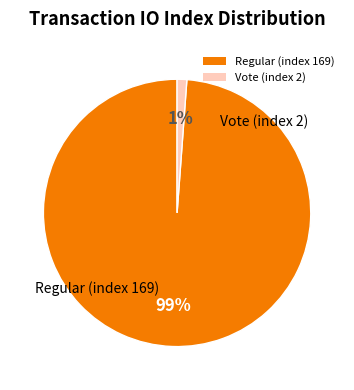

True or false: Regular (index 169) accounts for 99% of the total.

True